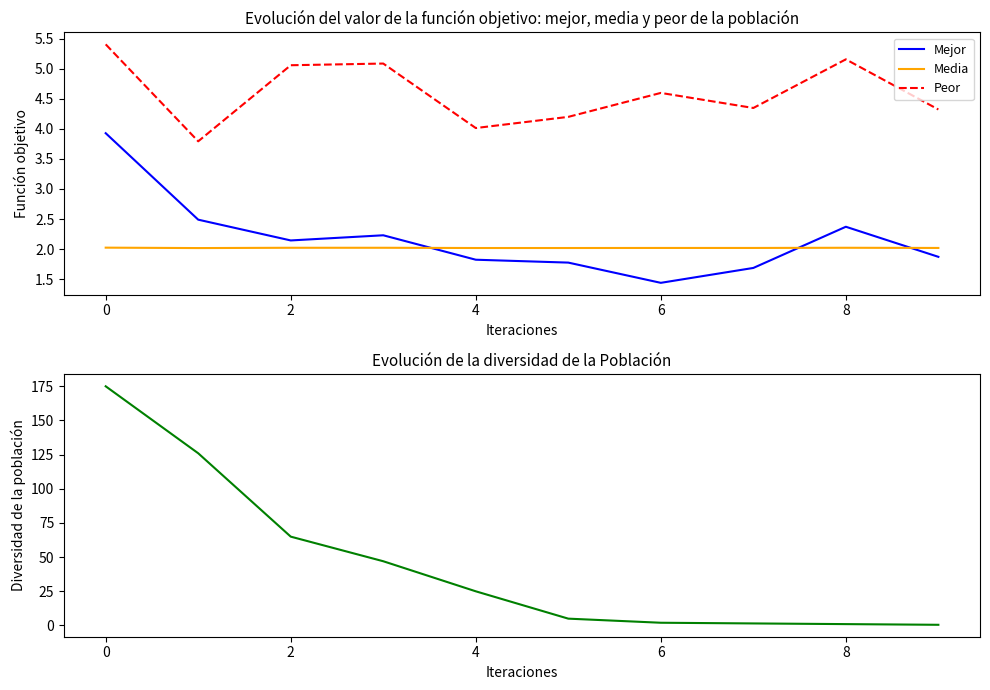

The Media series shows 2.0 at 0. True or false?

True